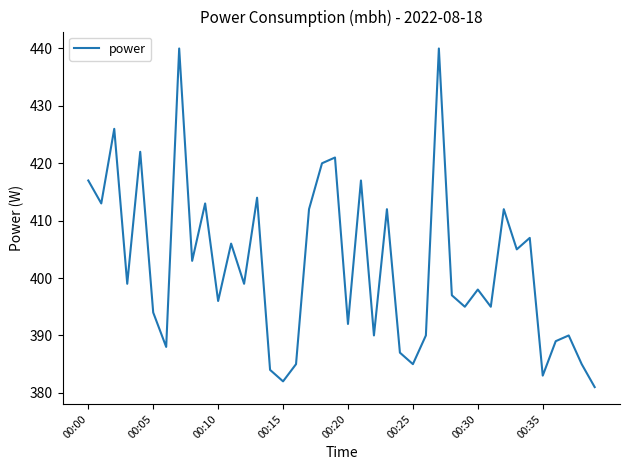

What is the difference between the maximum and minimum values?

59